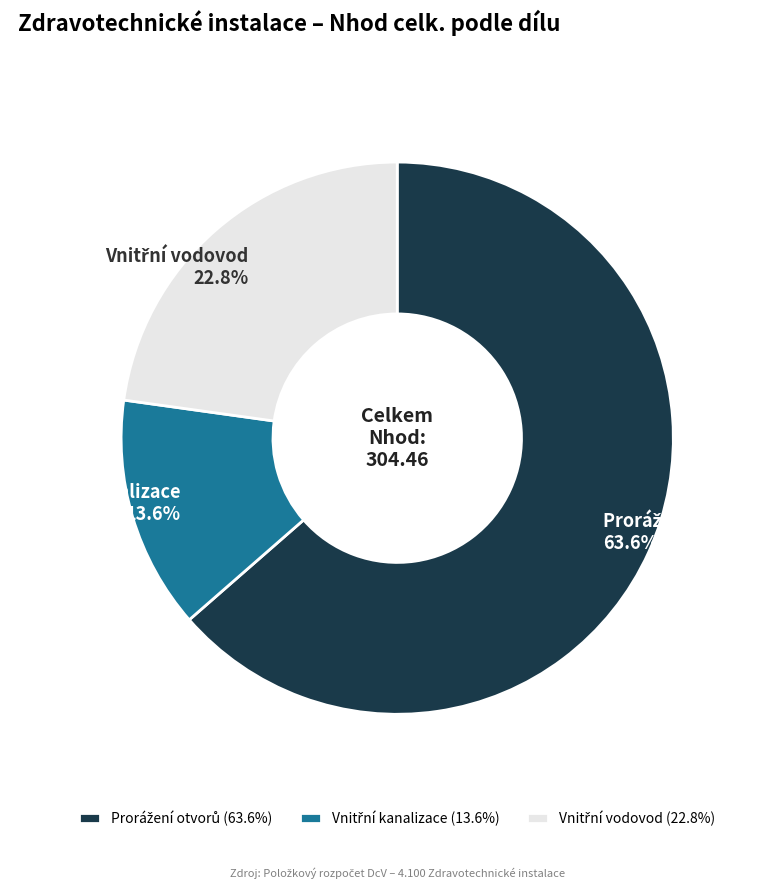

Is there any slice that represents more than half of the pie?

Yes